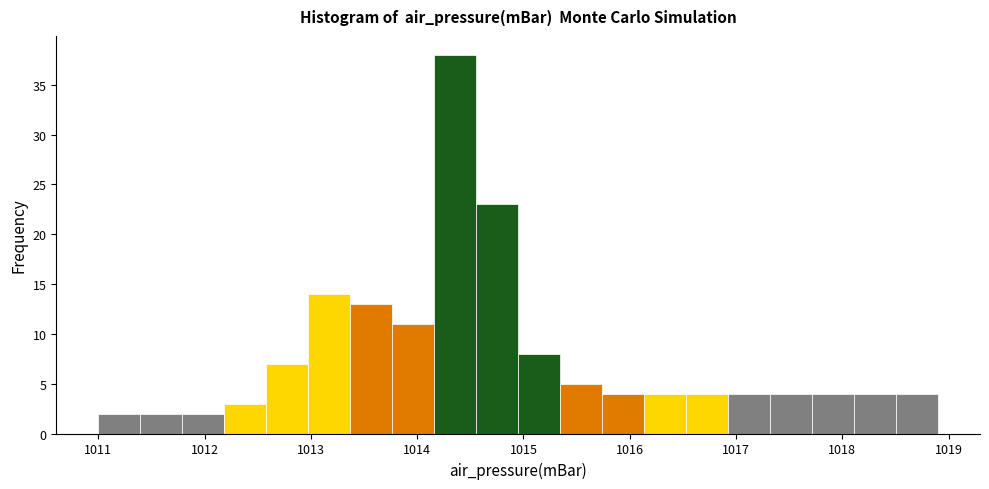

Around what value on the x-axis is the tallest bar? Give the approximate position of its centre, as read against the axis.

1014.4